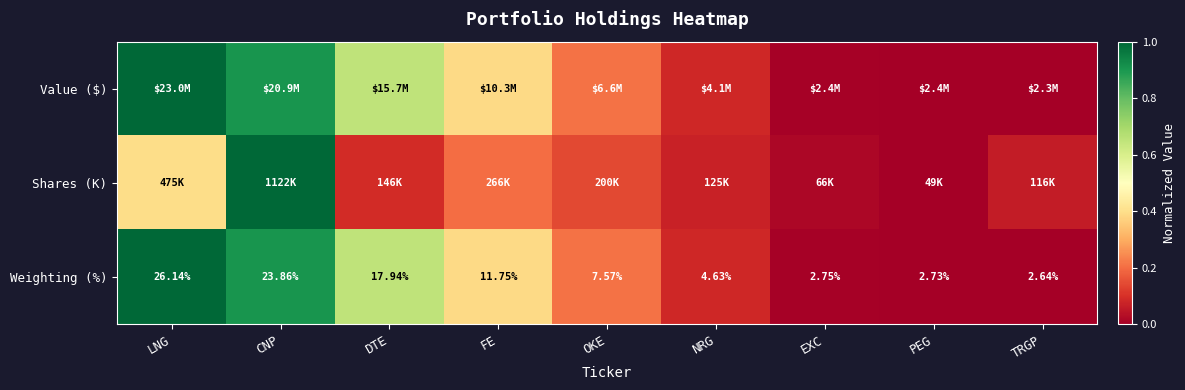

At which label does Weighting (%) first exceed 7?

LNG